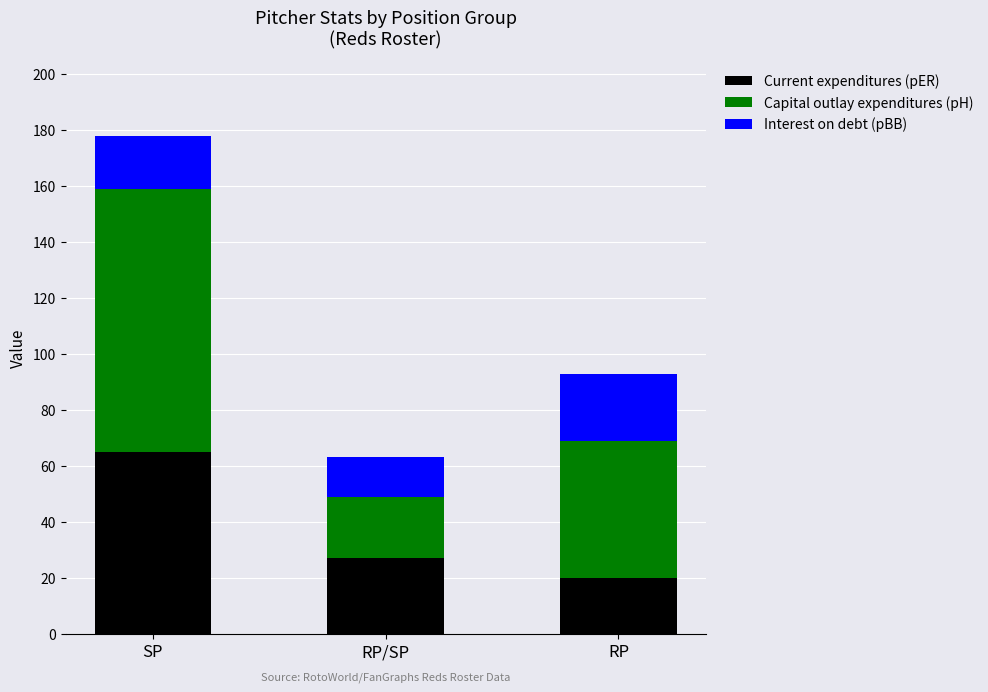

Reading left to right, transcribe the values for Current expenditures (pER).

65	27	20